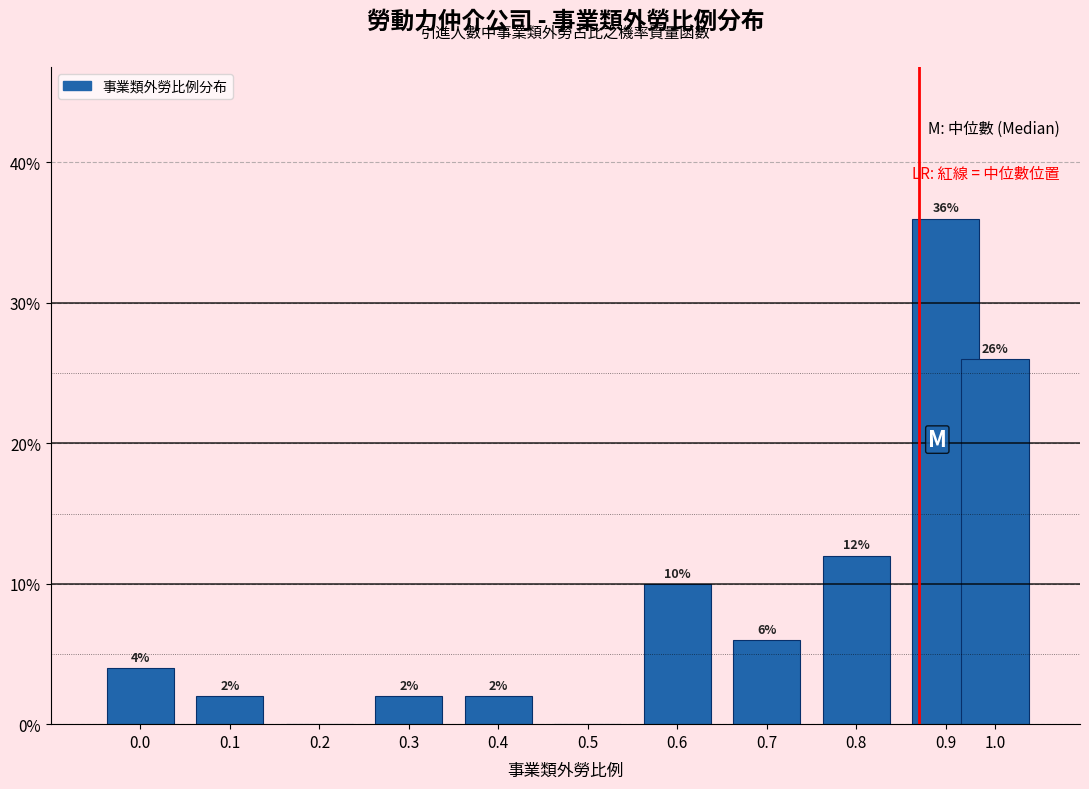

Reading left to right, what are all the values shown in this chart?

0.0=4	0.1=2	0.2=0	0.3=2	0.4=2	0.5=0	0.6=10	0.7=6	0.8=12	0.9=36	1.0=26